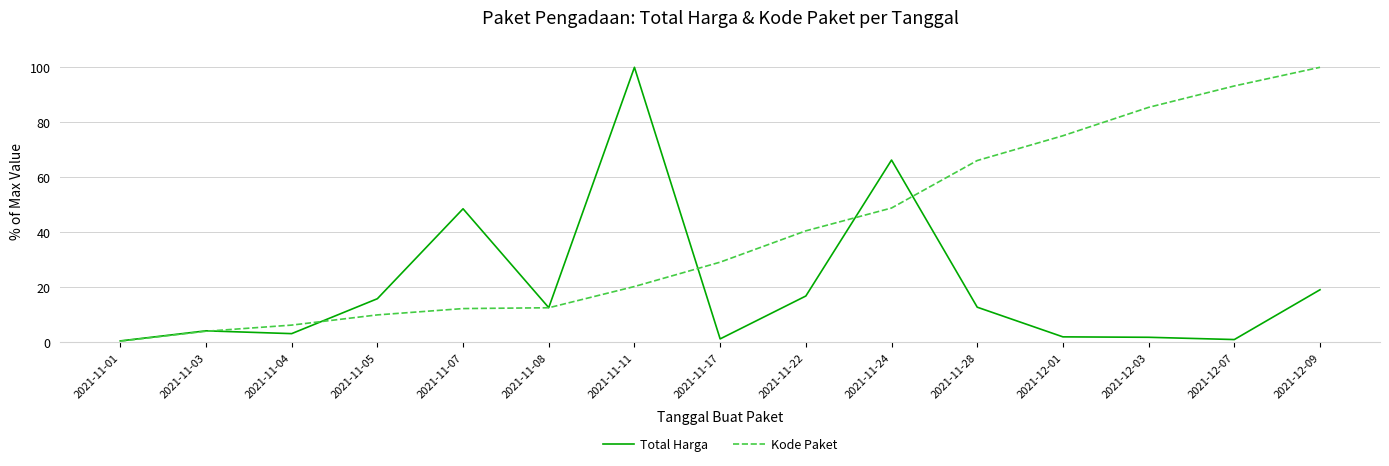

The value of Total Harga at 2021-11-11 is 151.5. True or false?

False